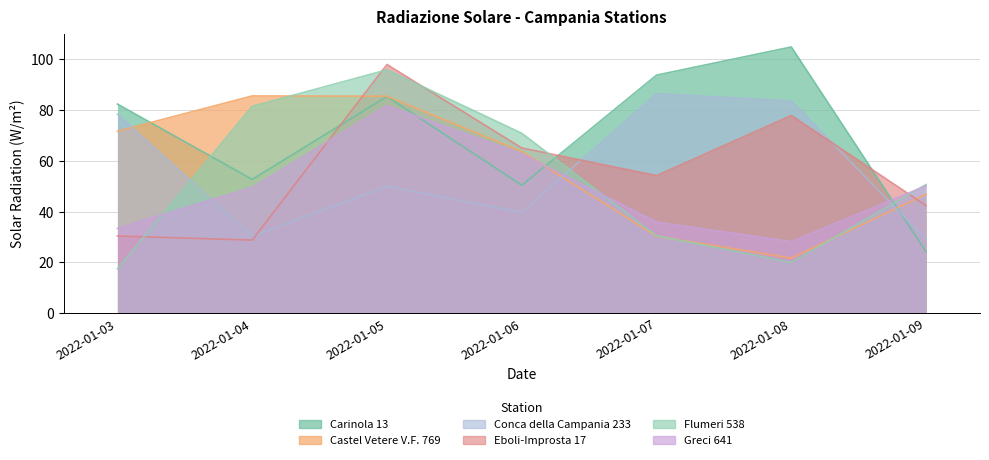

At how many categories does at least one series exceed 56?

6